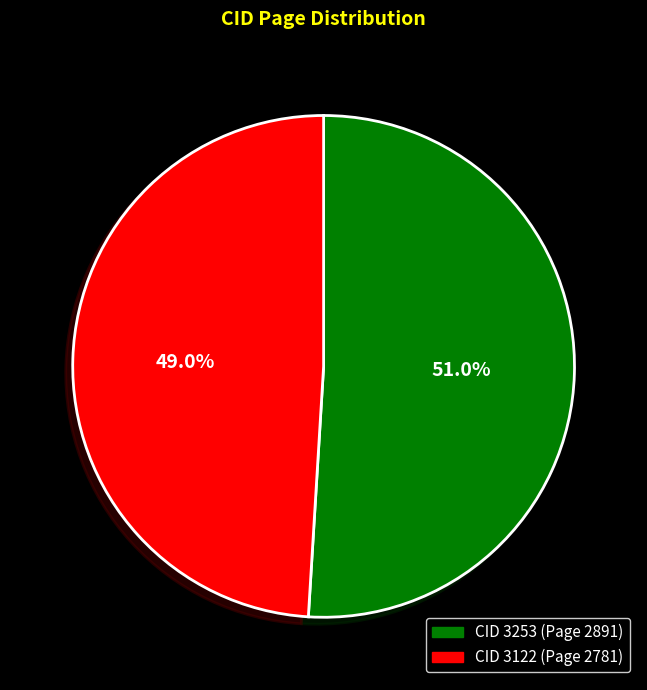

To the nearest percent, what is the average slice percentage?

50%